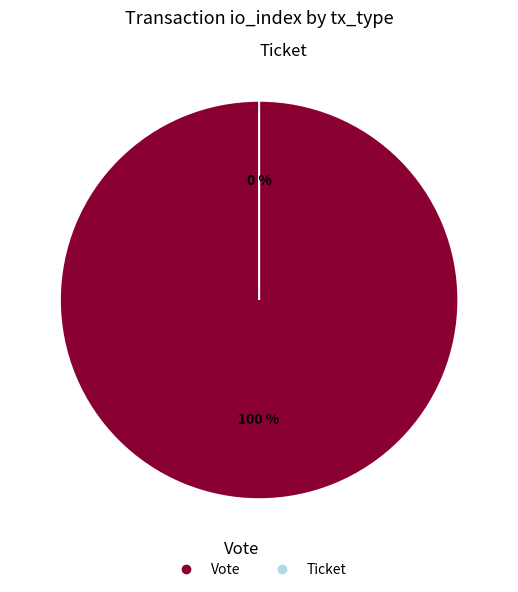

Count the number of slices in the pie.

2